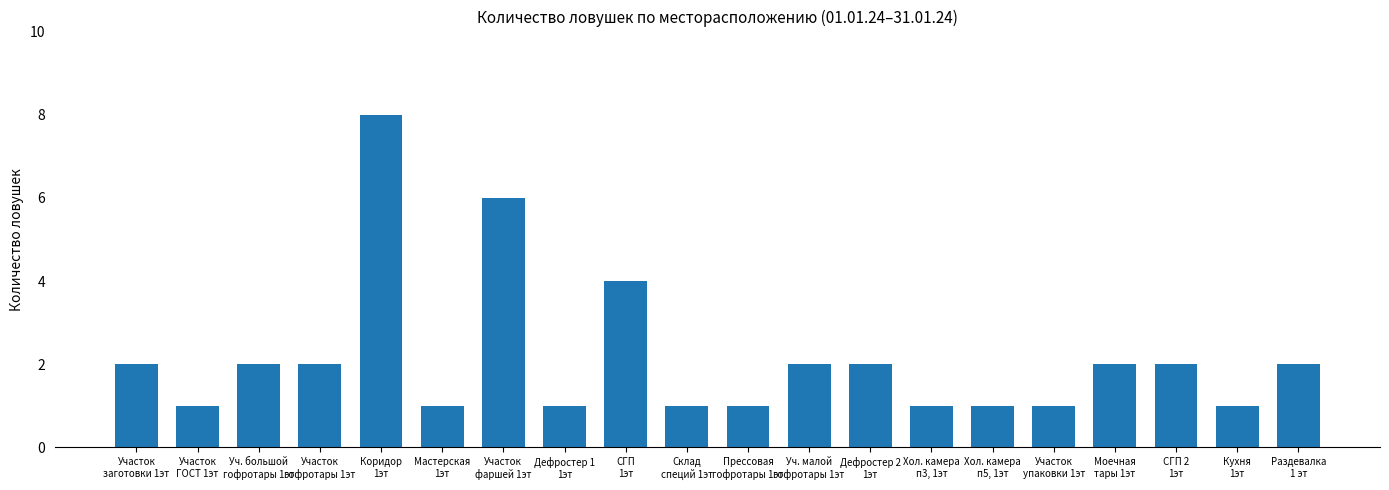

The chart shows a value of 7 at СГП
1эт. True or false?

False